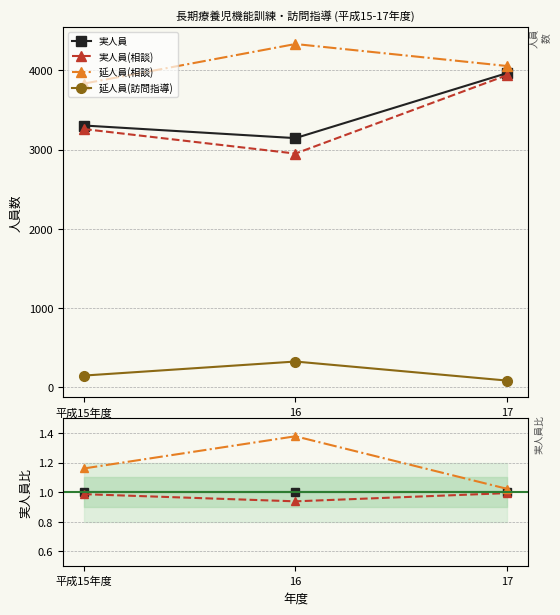

Which label corresponds to the smallest value in the chart?

17